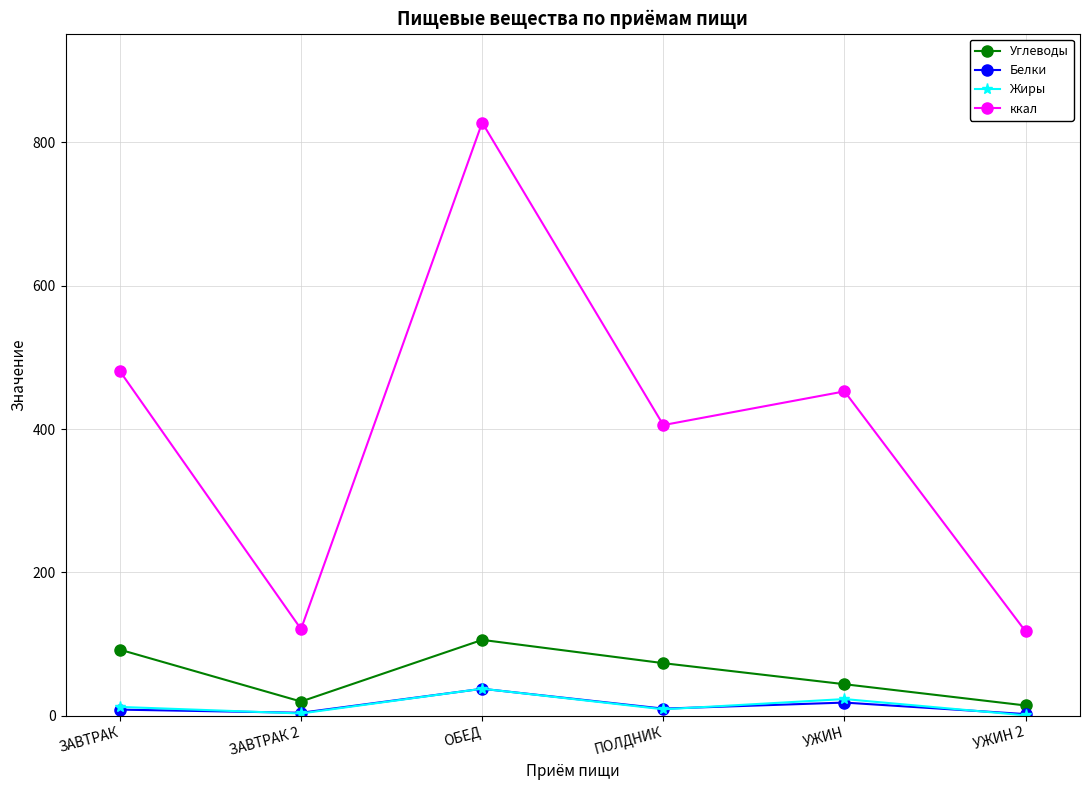

True or false: Белки and ккал cross at least once.

False